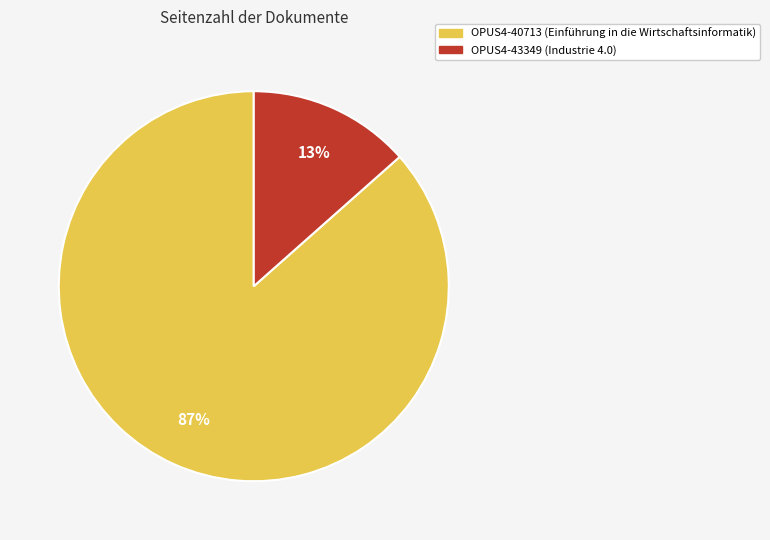

To the nearest percent, what portion does OPUS4-43349 represent?

13%